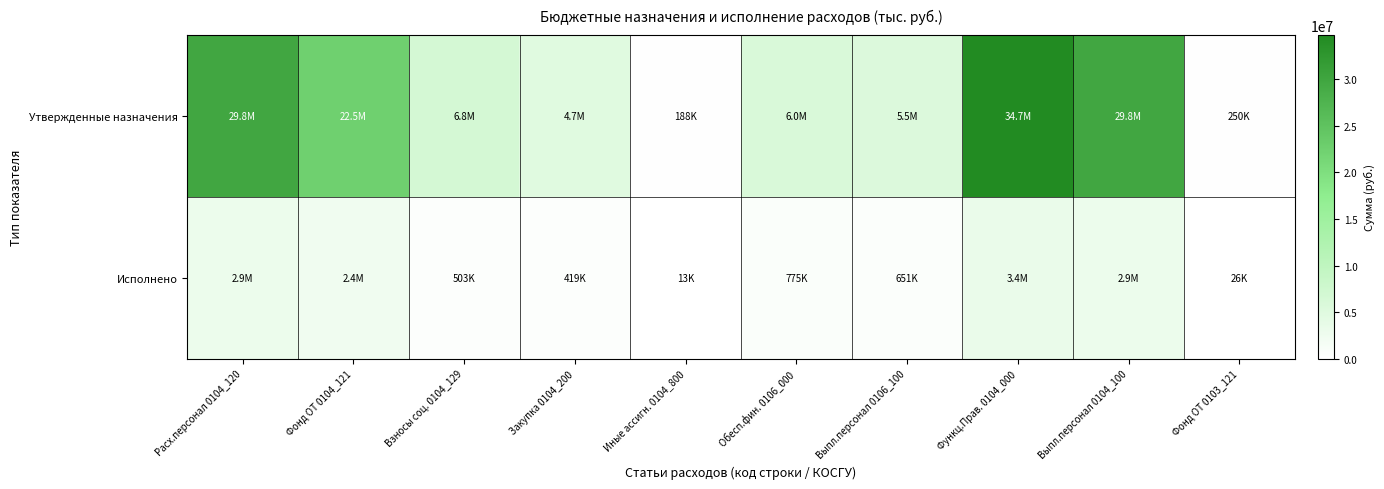

Reading left to right, extract all data points from this chart.

Утвержденные назначения: Расх.персонал 0104_120=29795760.0	Фонд ОТ 0104_121=22455920.0	Взносы соц. 0104_129=6781840.0	Закупка 0104_200=4748680.0	Иные ассигн. 0104_800=188400.0	Обесп.фин. 0106_000=5950390.0	Выпл.персонал 0106_100=5489590.0	Функц.Прав. 0104_000=34732840.0	Выпл.персонал 0104_100=29795760.0	Фонд ОТ 0103_121=250000.0
Исполнено: Расх.персонал 0104_120=2948810.8	Фонд ОТ 0104_121=2388525.2	Взносы соц. 0104_129=502785.5	Закупка 0104_200=418974.8	Иные ассигн. 0104_800=13268.9	Обесп.фин. 0106_000=775225.1	Выпл.персонал 0106_100=650665.3	Функц.Прав. 0104_000=3381054.5	Выпл.персонал 0104_100=2948810.8	Фонд ОТ 0103_121=26406.5